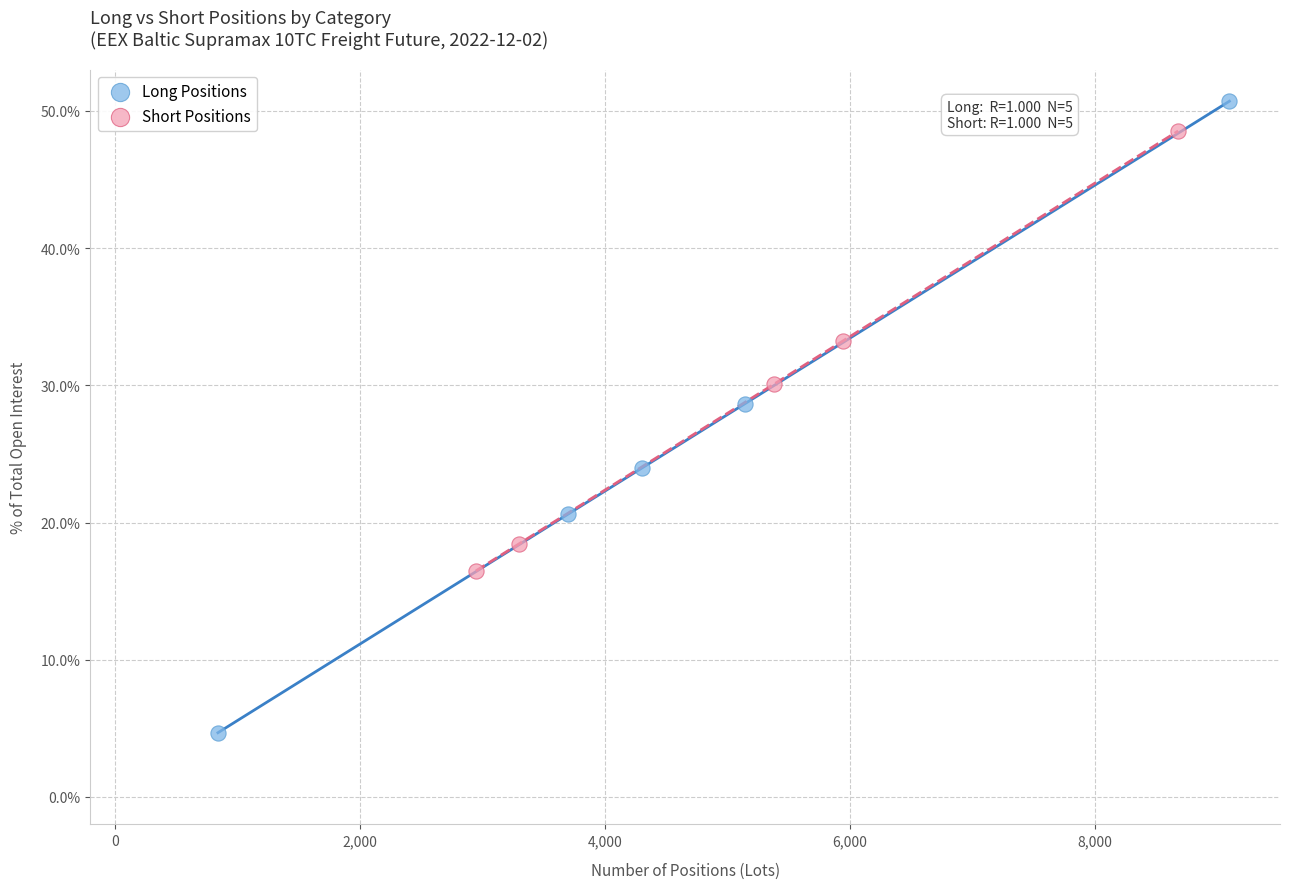

Which series has the largest Y range (max minus min)?

Long Positions